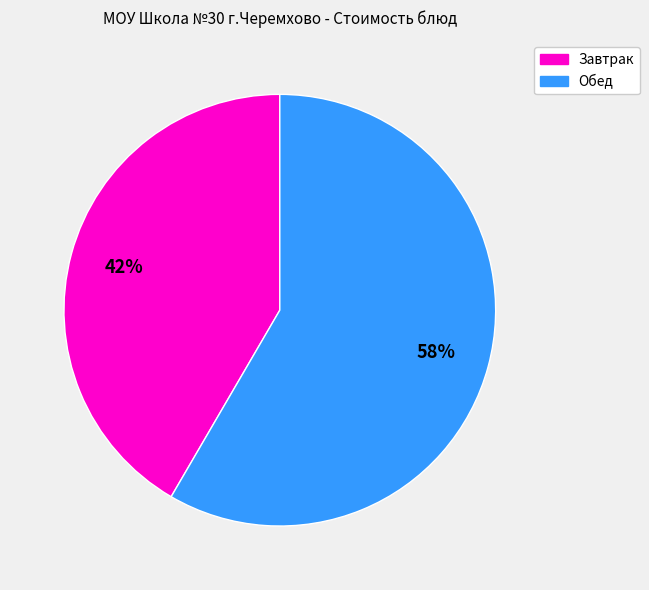

To the nearest percent, what is the average slice percentage?

50%